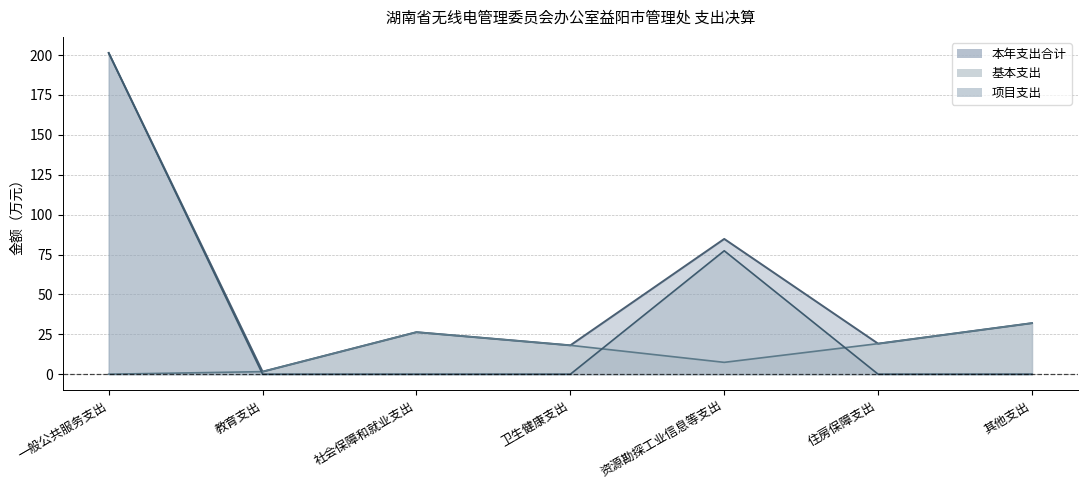

At 卫生健康支出, list the series in order from smallest to largest.

项目支出, 本年支出合计, 基本支出